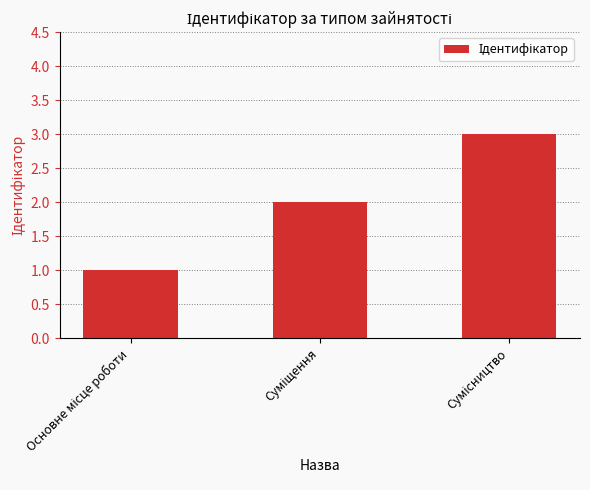

What is the maximum value shown in the chart?

3